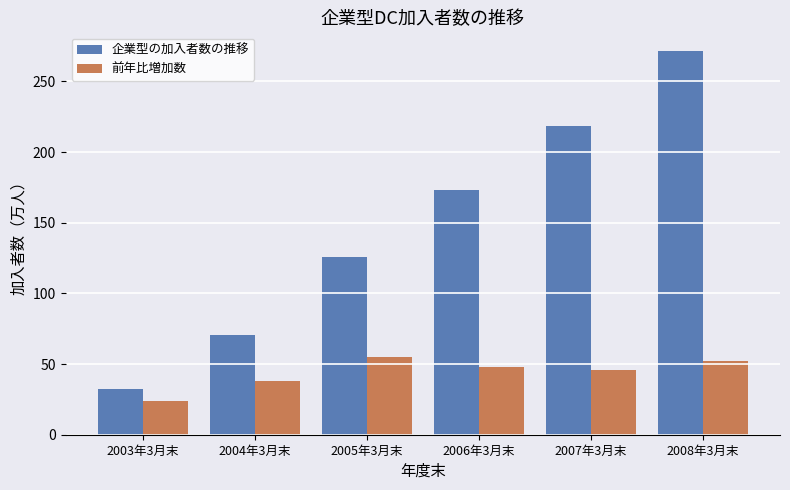

What is the label of the 1st bar from the left?

2003年3月末